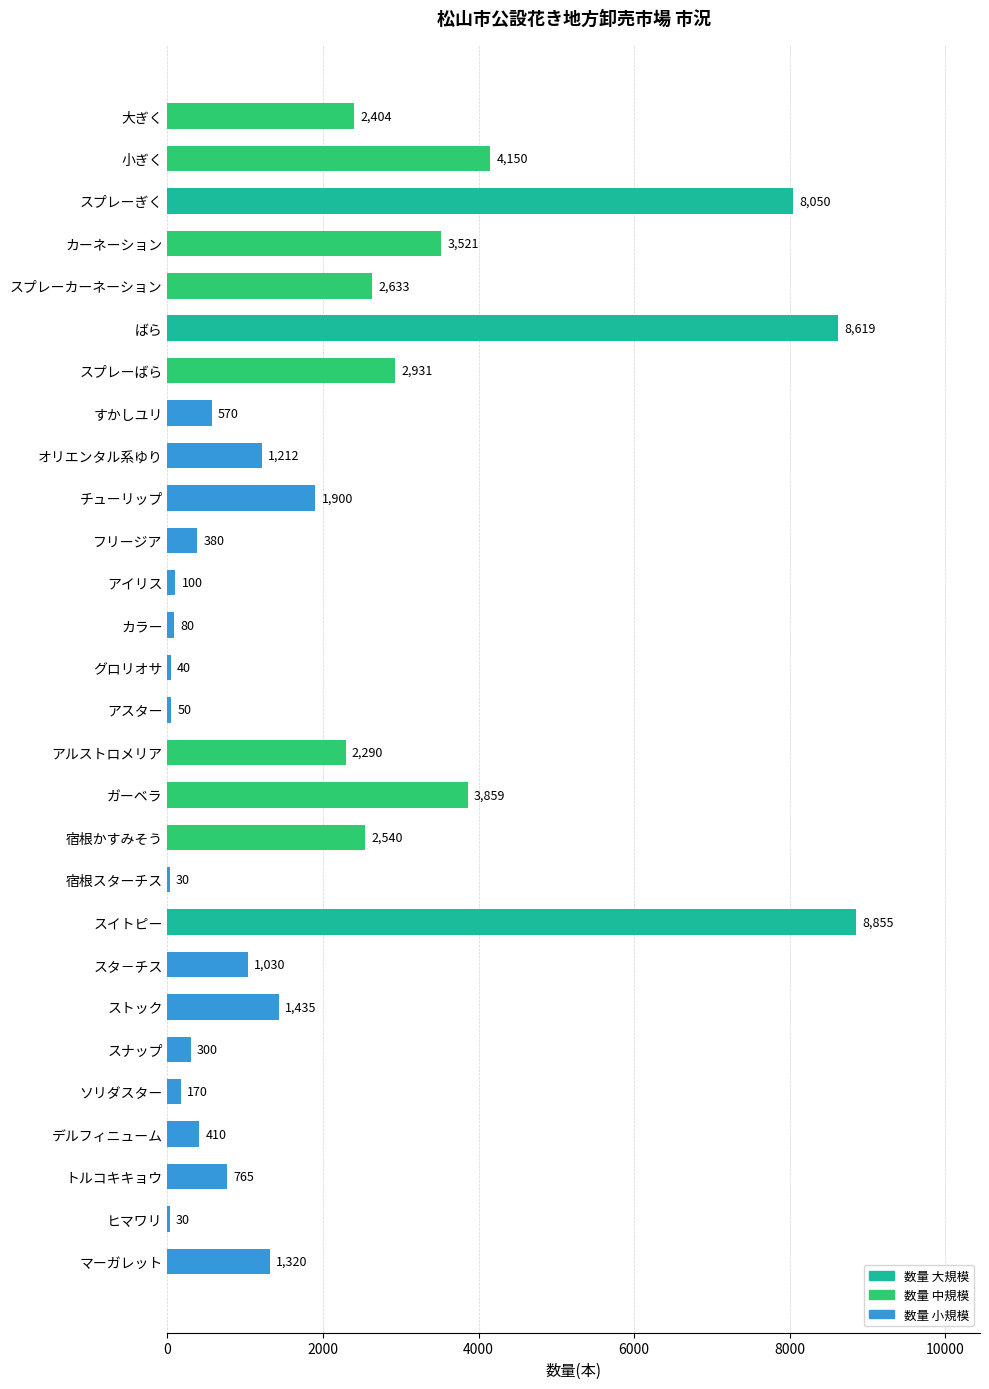

Reading bottom to top, what are all the values shown in this chart?

マーガレット=1320	ヒマワリ=30	トルコキキョウ=765	デルフィニューム=410	ソリダスター=170	スナップ=300	ストック=1435	スタ－チス=1030	スイトピー=8855	宿根スターチス=30	宿根かすみそう=2540	ガーベラ=3859	アルストロメリア=2290	アスター=50	グロリオサ=40	カラー=80	アイリス=100	フリージア=380	チューリップ=1900	オリエンタル系ゆり=1212	すかしユリ=570	スプレーばら=2931	ばら=8619	スプレーカーネーション=2633	カーネーション=3521	スプレーぎく=8050	小ぎく=4150	大ぎく=2404